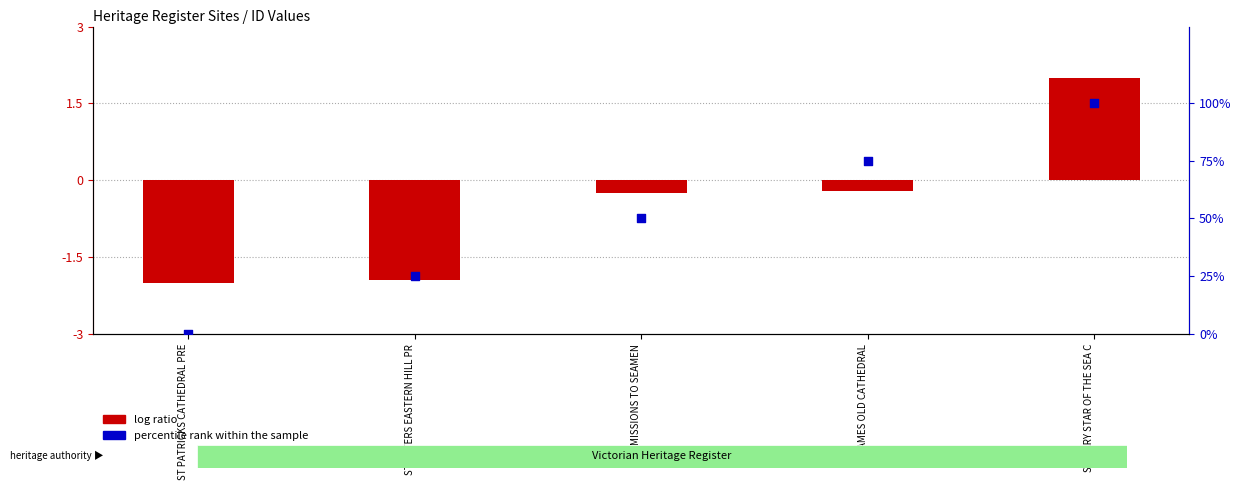

At how many categories does at least one series exceed 95?

1